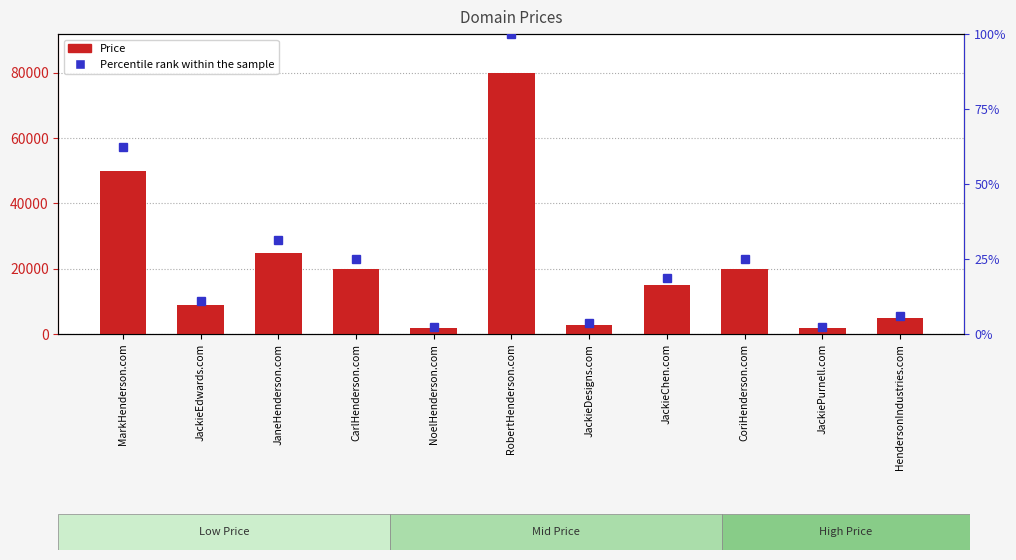

What is the value of the Price bar at the 5th from the left?

1888.0